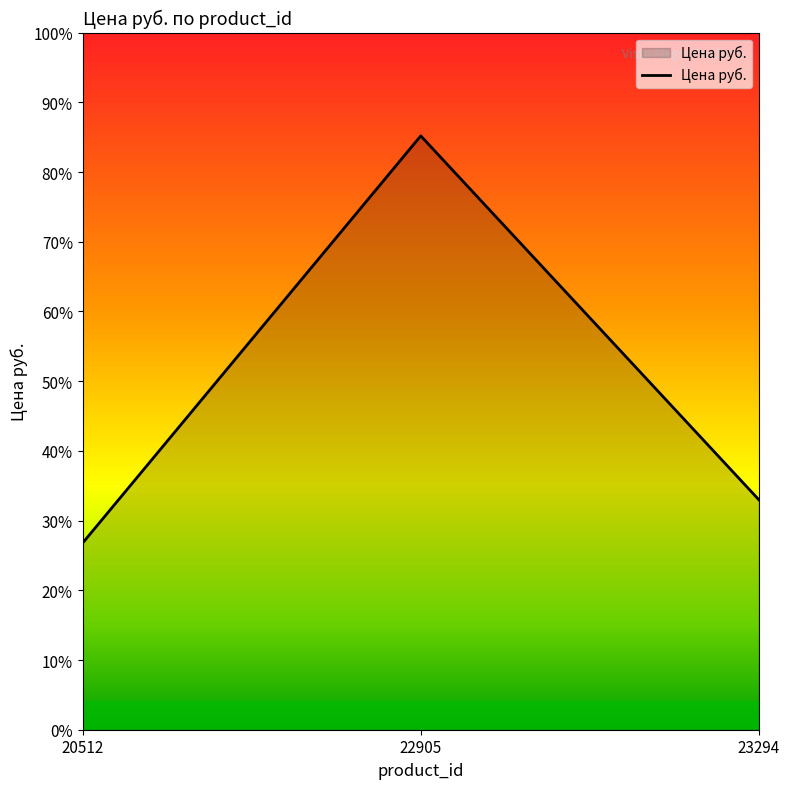

Rank the categories by value from lowest to highest.

20512, 23294, 22905